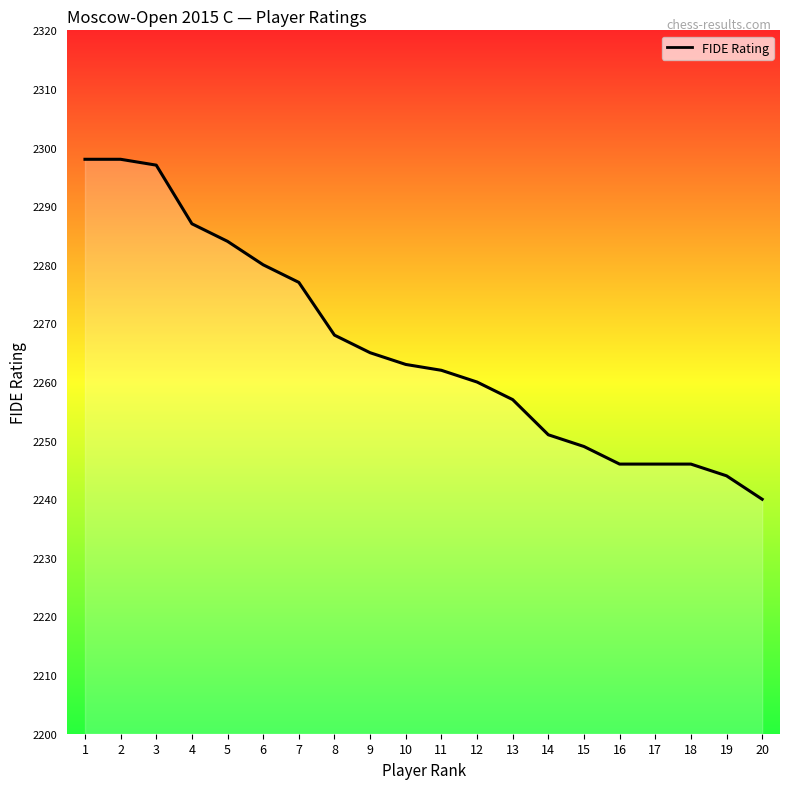

What is the greatest value displayed?

2298